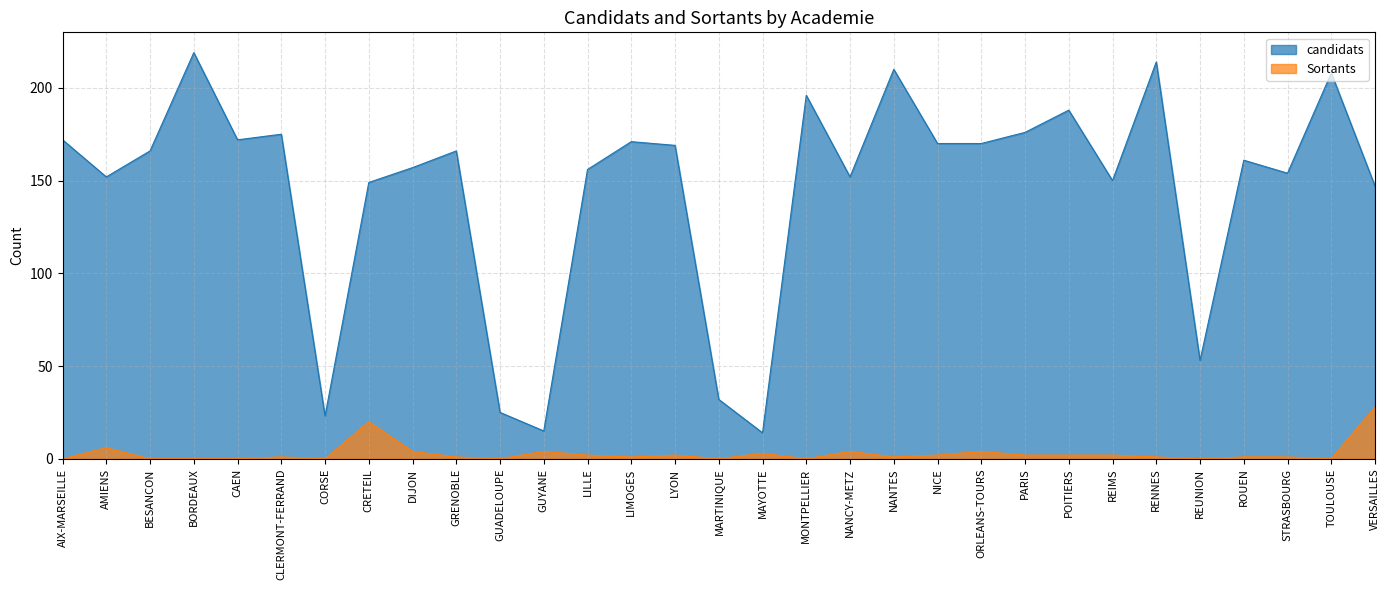

Where is candidats nearest to the value 116?

VERSAILLES